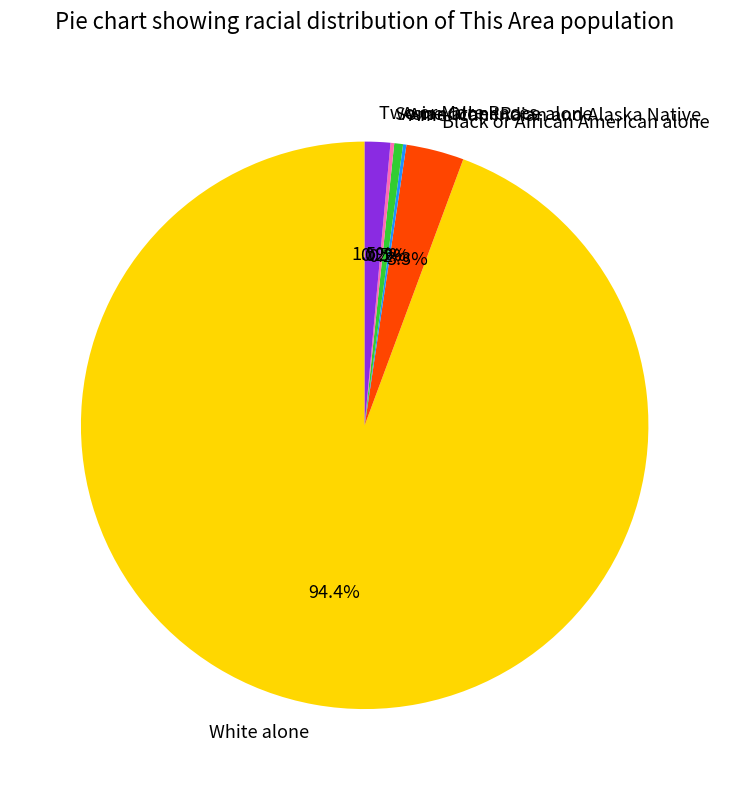

Is the sum of Black or African American alone and Two or More Races greater than half?

No